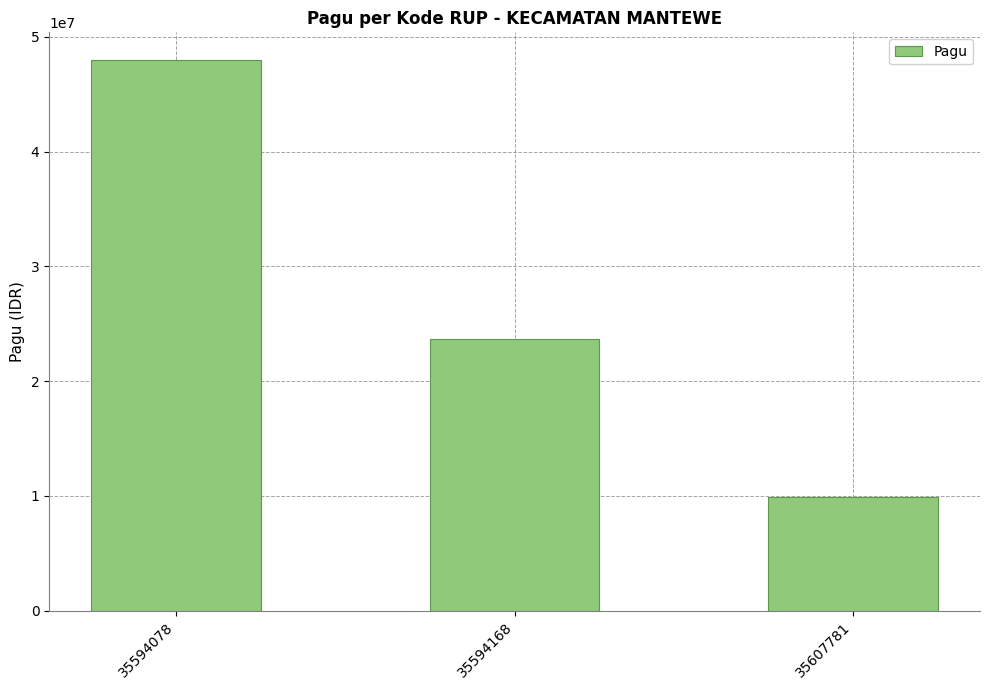

Does the chart contain stacked bars?

No